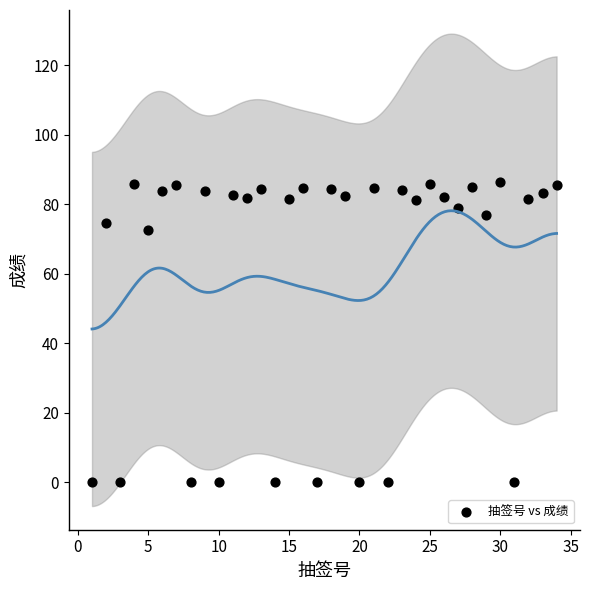

What Y value in the scatter plot is closest to 43?

72.6